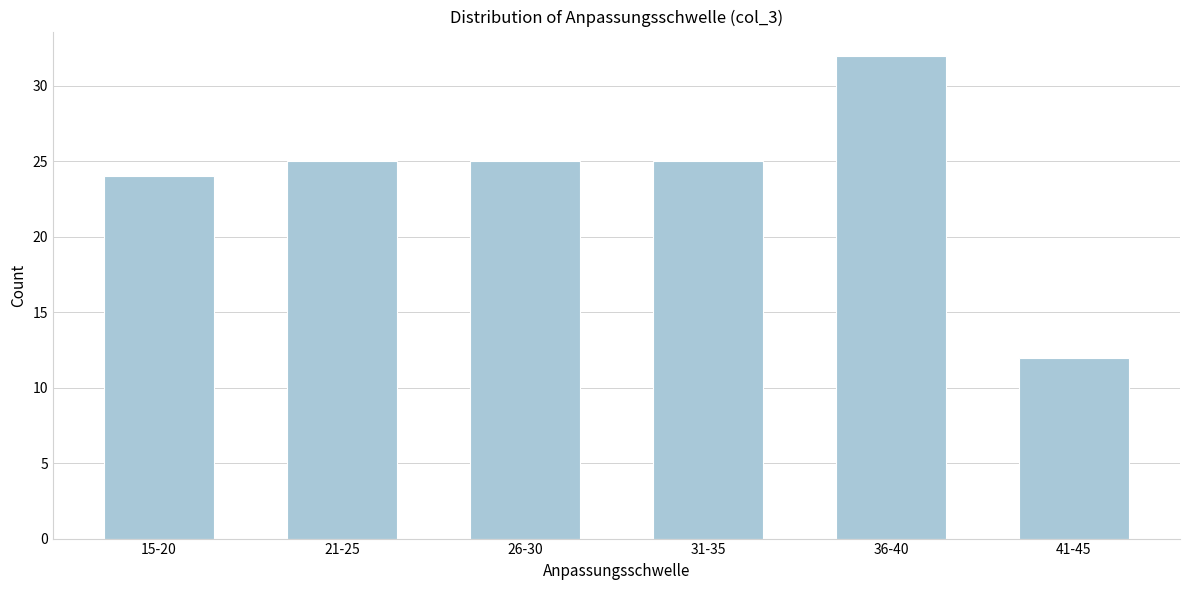

Reading right to left, extract all data points from this chart.

41-45=12	36-40=32	31-35=25	26-30=25	21-25=25	15-20=24